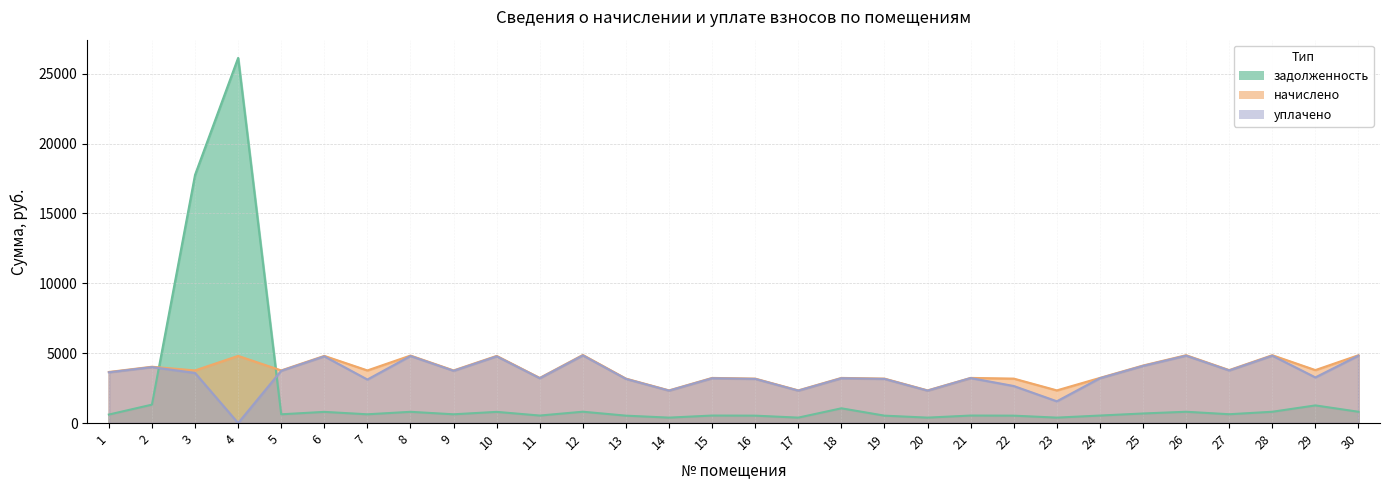

Is the value of начислено at 1 greater than the value of уплачено at 11?

Yes